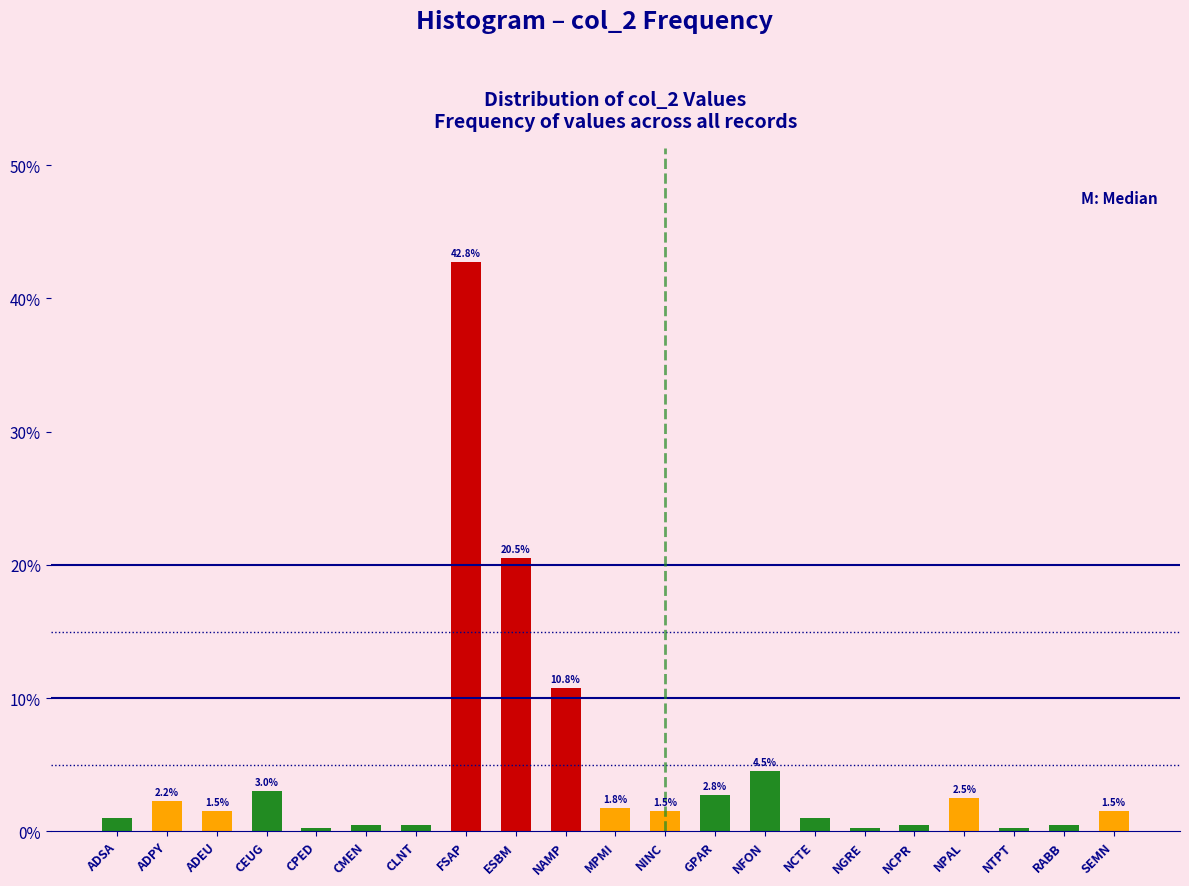

The value at CLNT is 0.5. True or false?

True